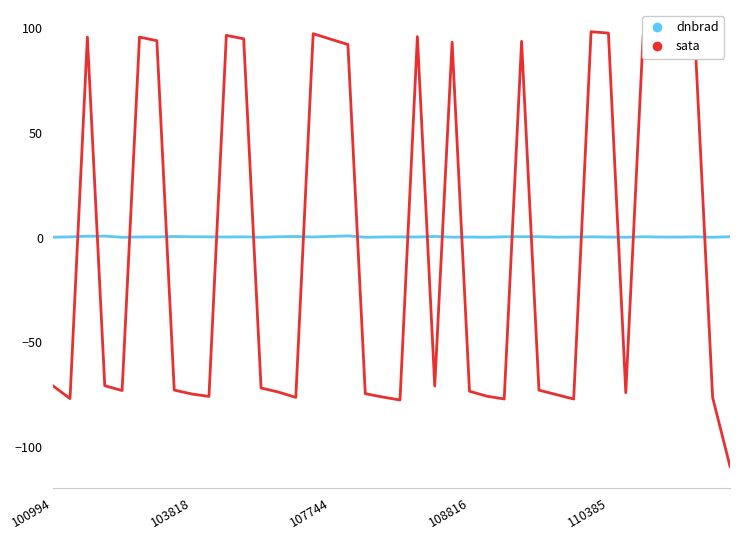

How many distinct data groups are displayed?

2